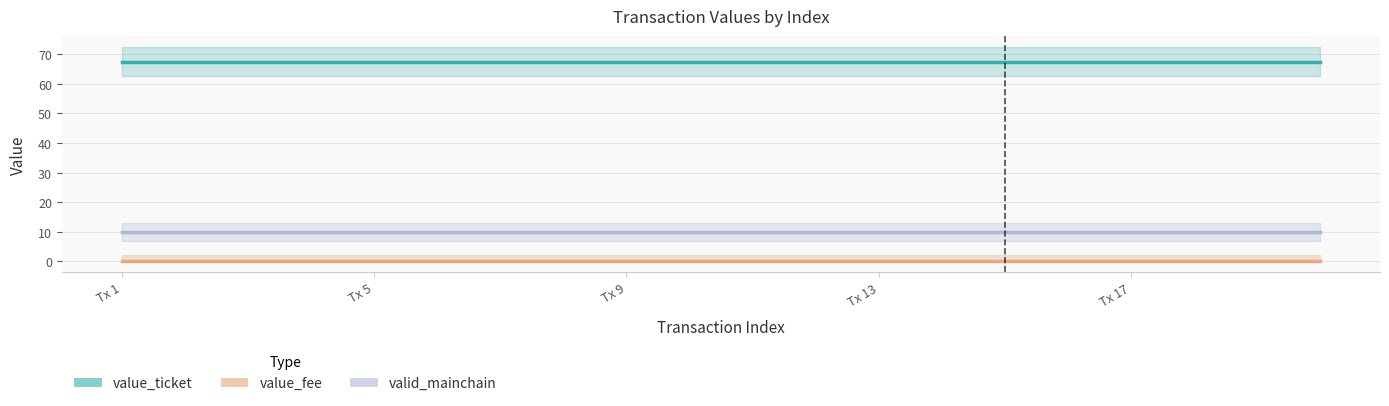

What is the total value across all series at Tx 9?

77.6